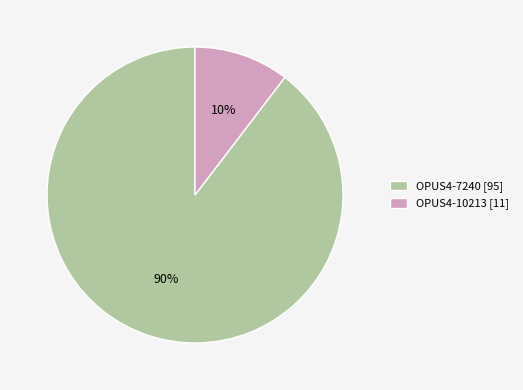

Combined, do OPUS4-7240 and OPUS4-10213 account for over 50%?

Yes